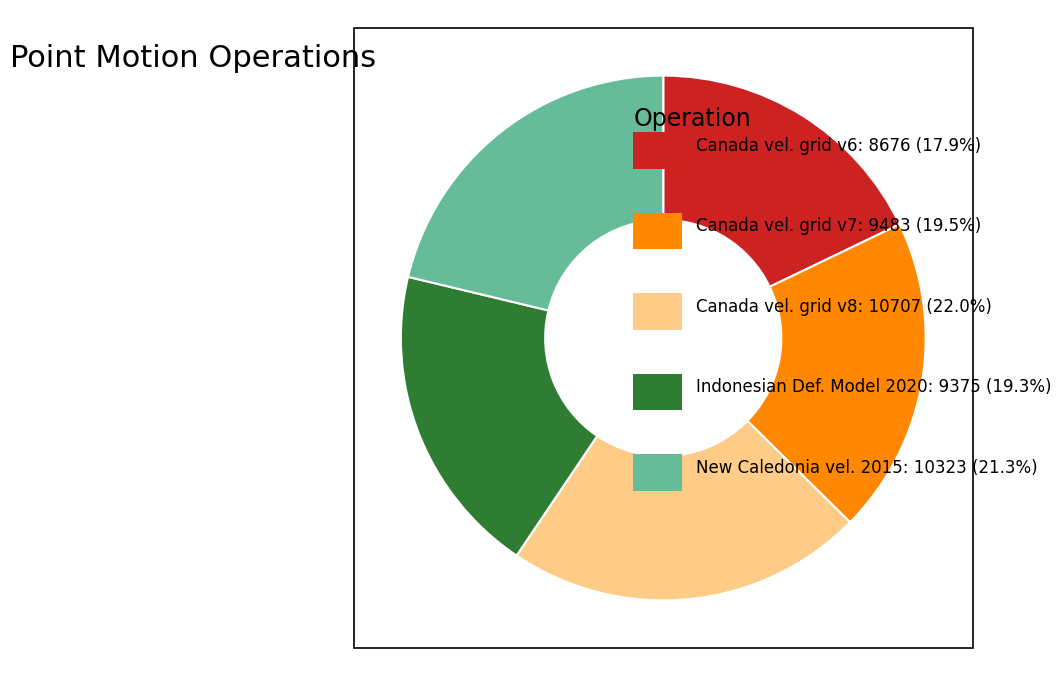

Is there a majority slice in this chart?

No